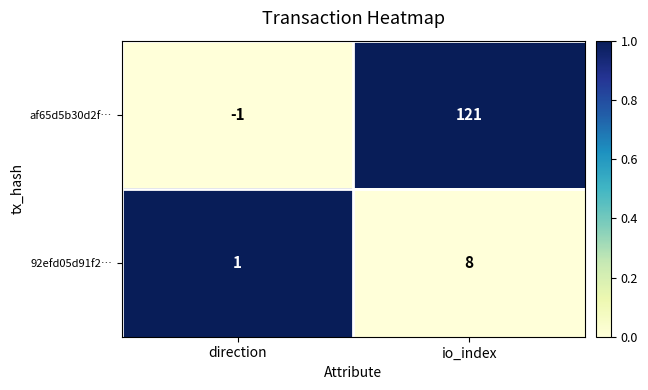

Reading left to right, list all the values displayed in this chart.

af65d5b30d2f…: -1	121
92efd05d91f2…: 1	8